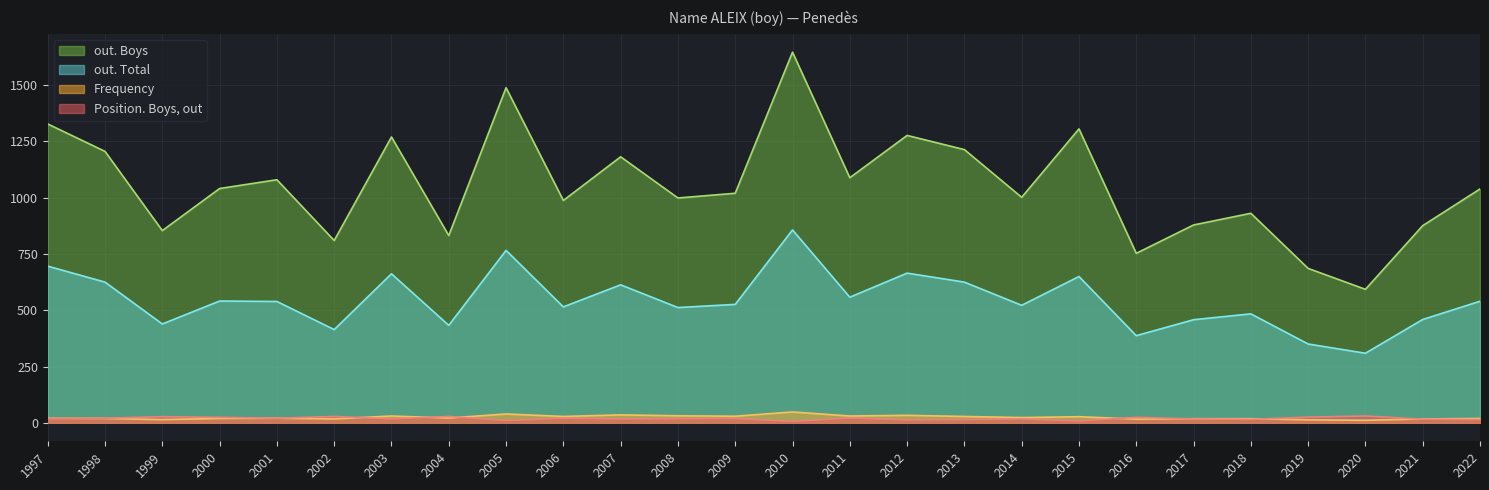

Rank the categories by out. Total value from highest to lowest.

2010, 2005, 1997, 2012, 2003, 2015, 1998, 2013, 2007, 2011, 2000, 2022, 2001, 2009, 2014, 2006, 2008, 2018, 2021, 2017, 1999, 2004, 2002, 2016, 2019, 2020